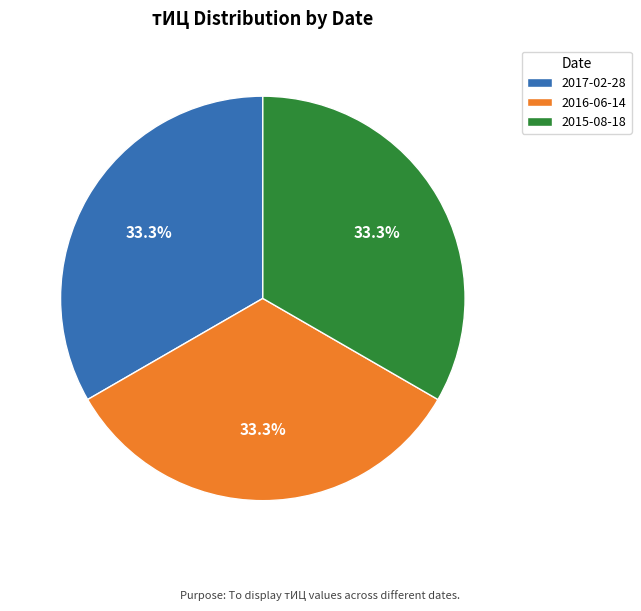

Is there any slice that represents more than half of the pie?

No